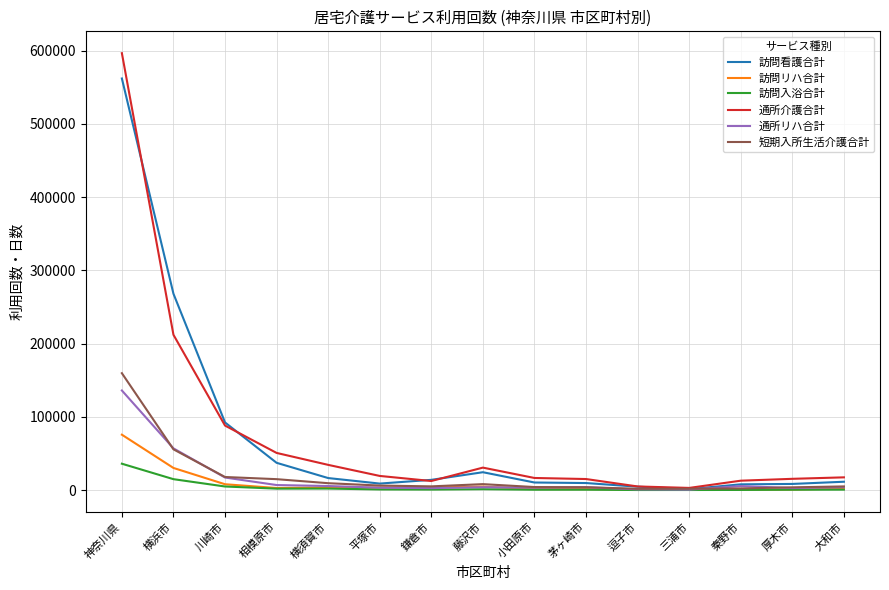

What is the difference between the second highest and minimum values in the 訪問看護合計 series?

266629